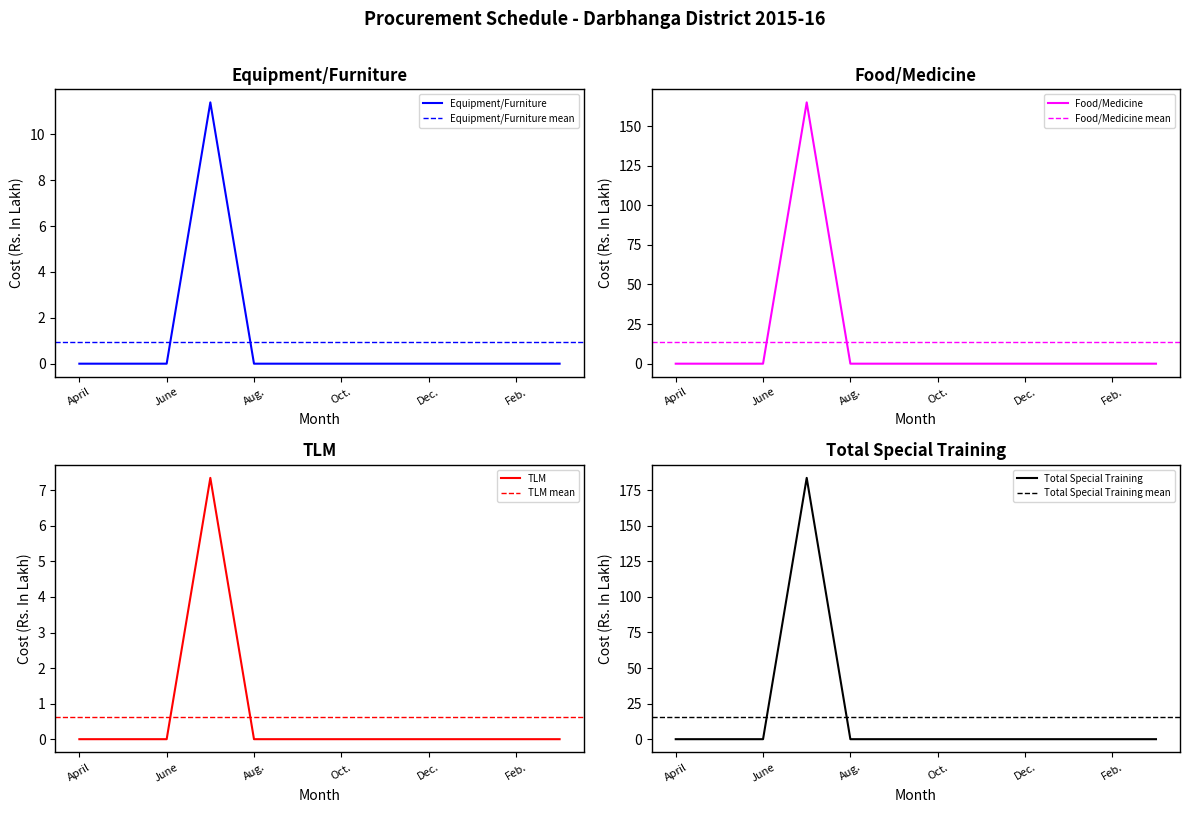

At how many categories does at least one series exceed 21?

1